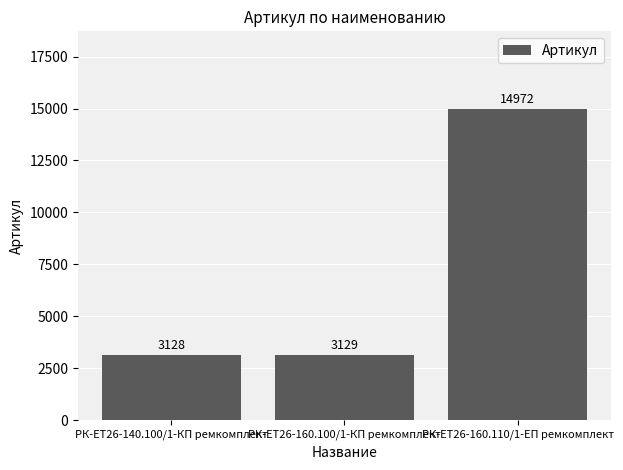

Rank the categories by value from lowest to highest.

РК-ЕТ26-140.100/1-КП ремкомплект, РК-ЕТ26-160.100/1-КП ремкомплект, РК-ЕТ26-160.110/1-ЕП ремкомплект